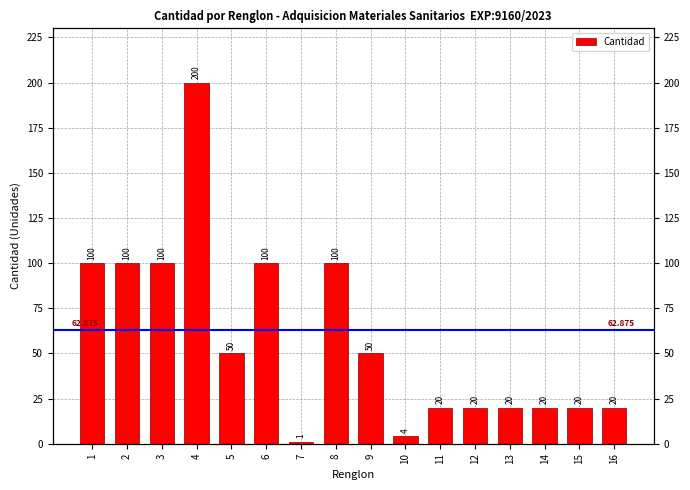

How many series are shown in this chart?

1